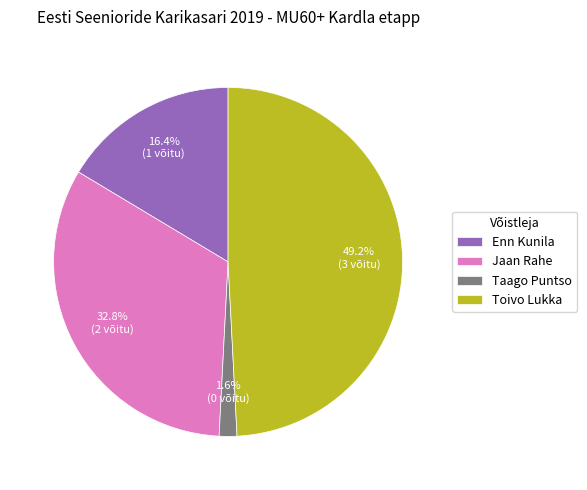

To the nearest percent, what is the combined percentage of Enn Kunila and Jaan Rahe?

49%